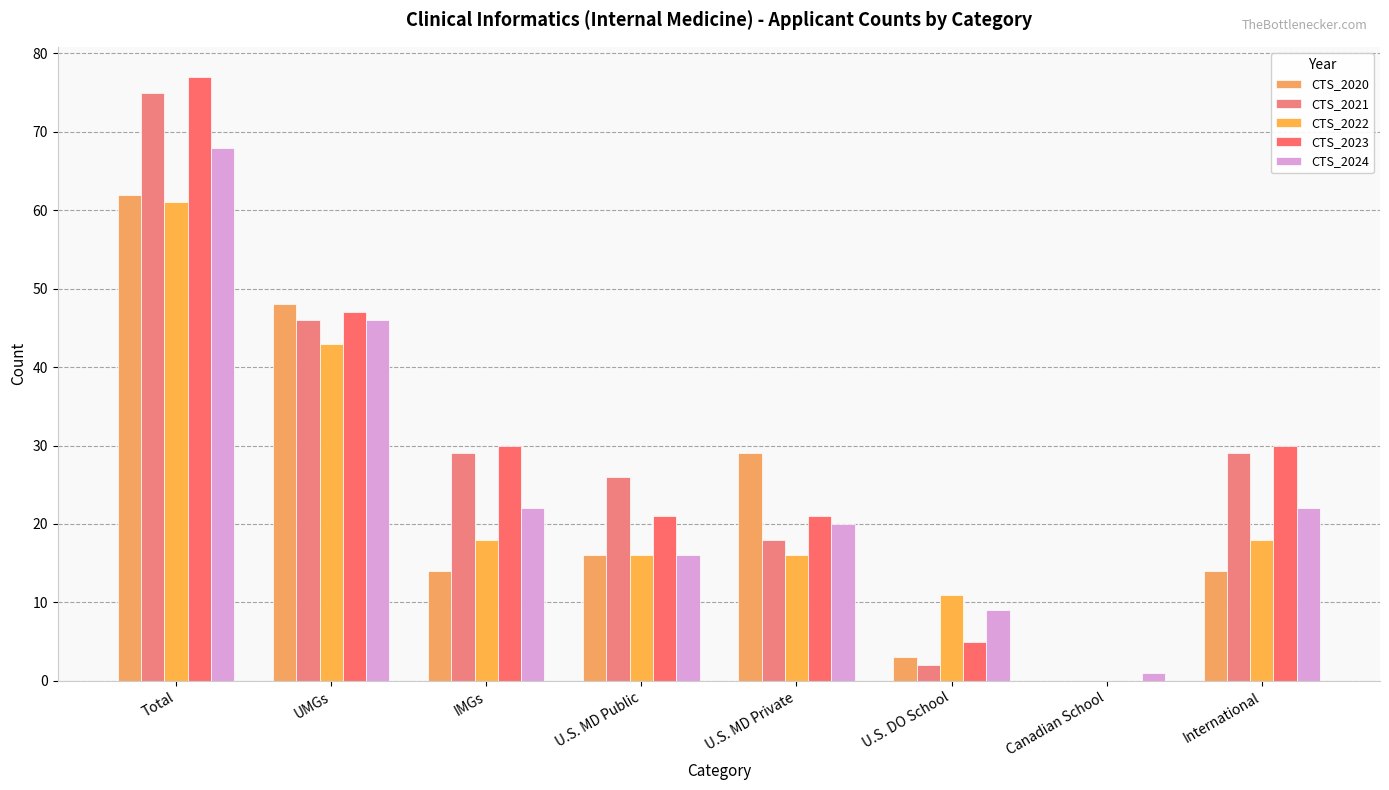

True or false: CTS_2024 has a value of 9 at U.S. DO School.

True